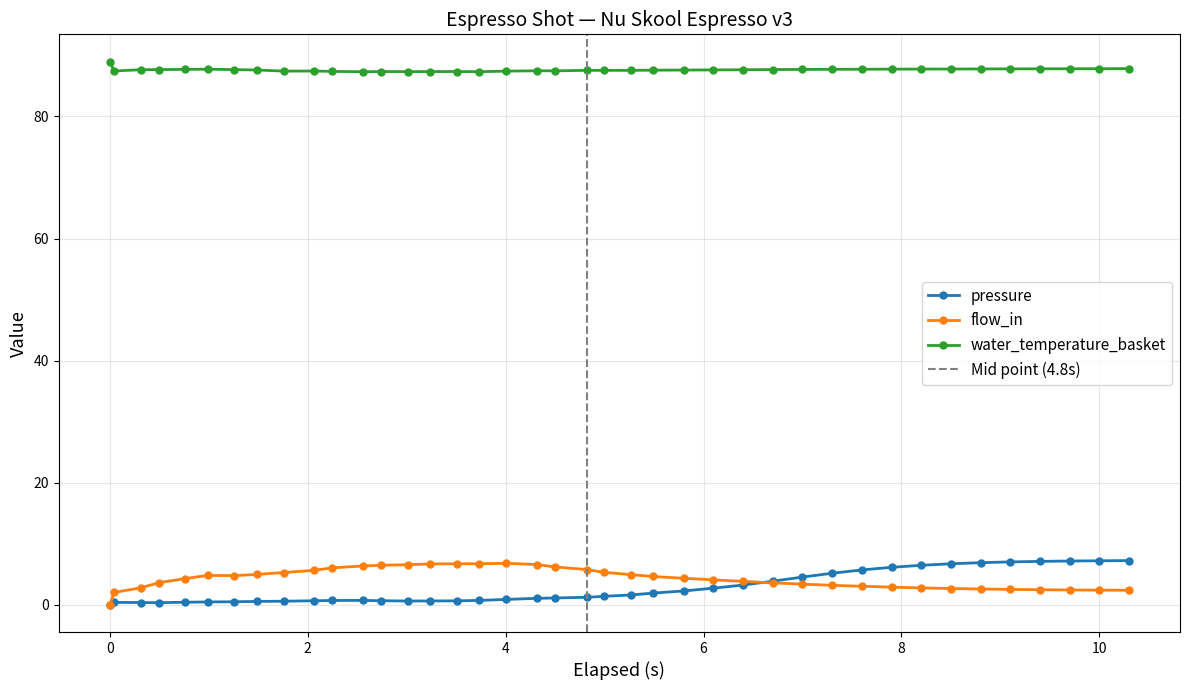

What is the maximum value for pressure?

7.2